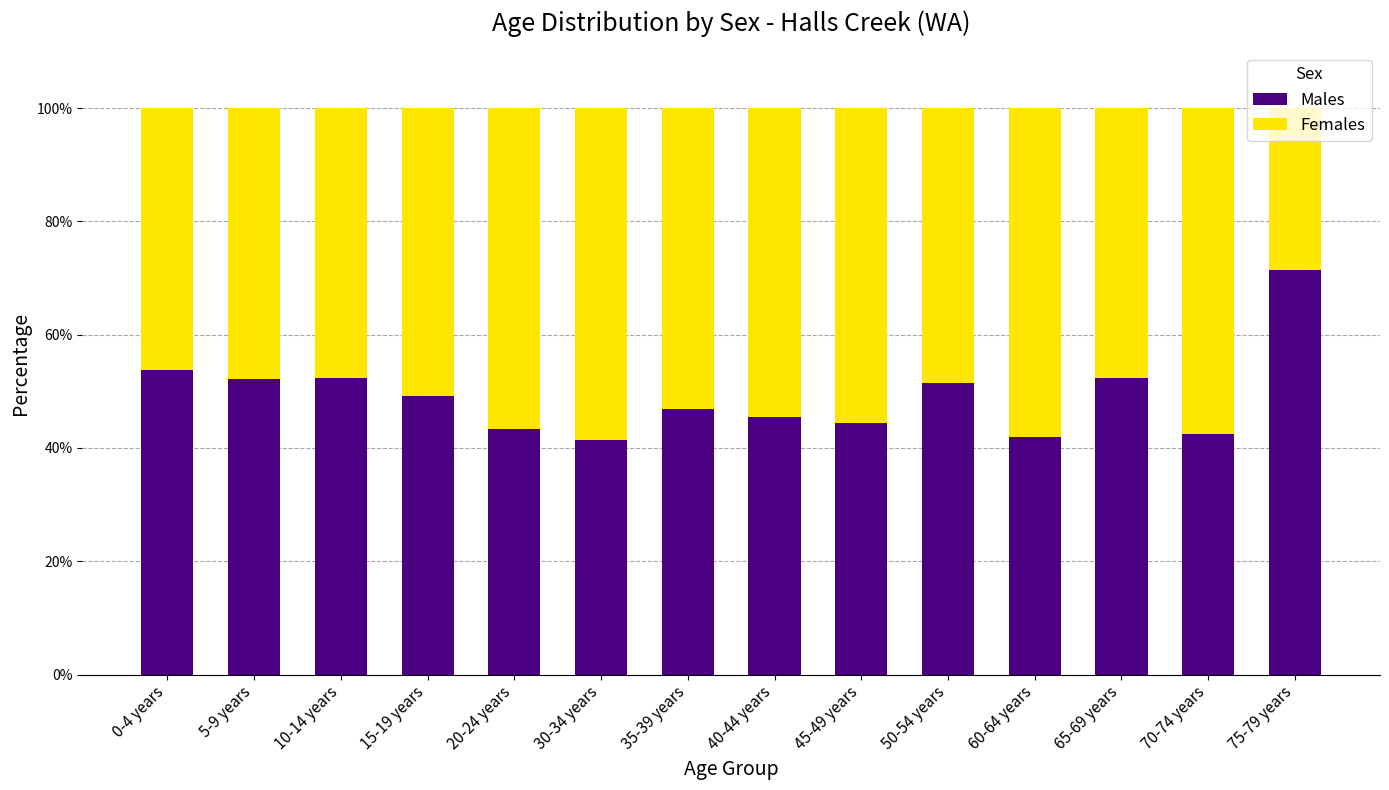

The value of Males at 60-64 years is 42.0. True or false?

True